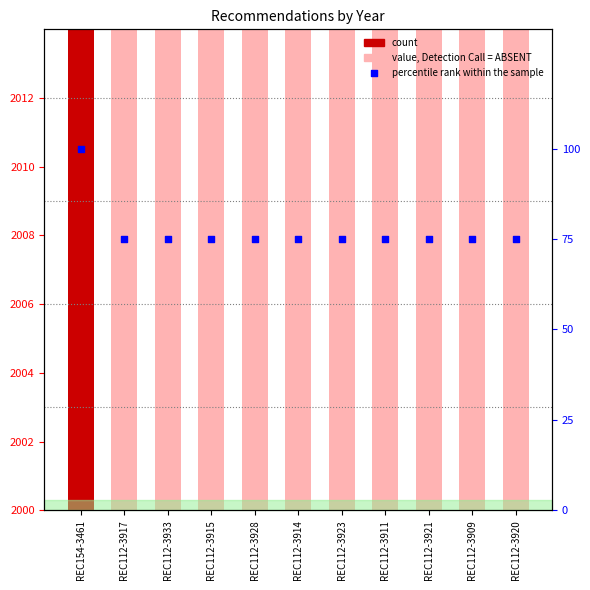

Approximately how many times larger is the value at REC112-3914 compared to REC112-3909?

1.0